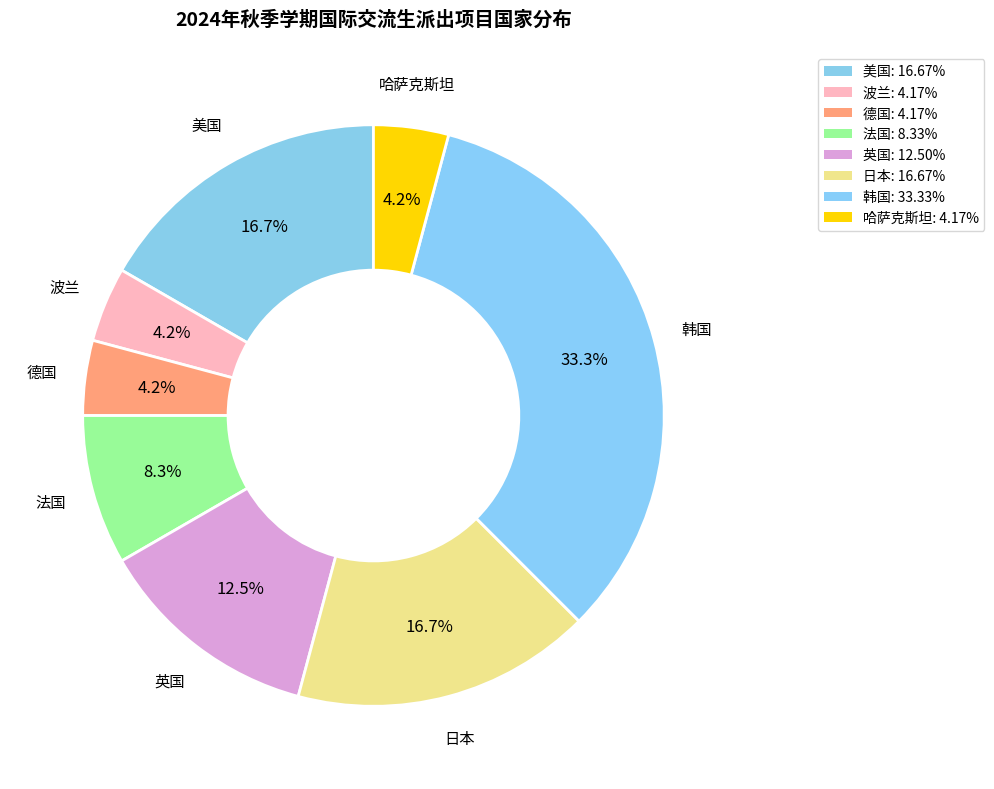

How many segments does this pie chart have?

8